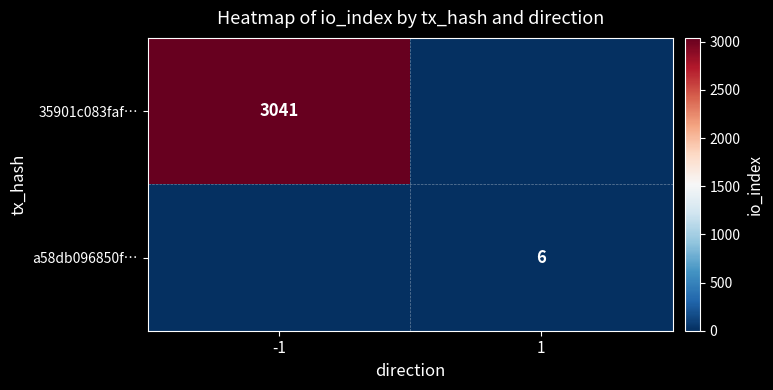

Count the a58db096850f… values in the range 0 to 6.

2